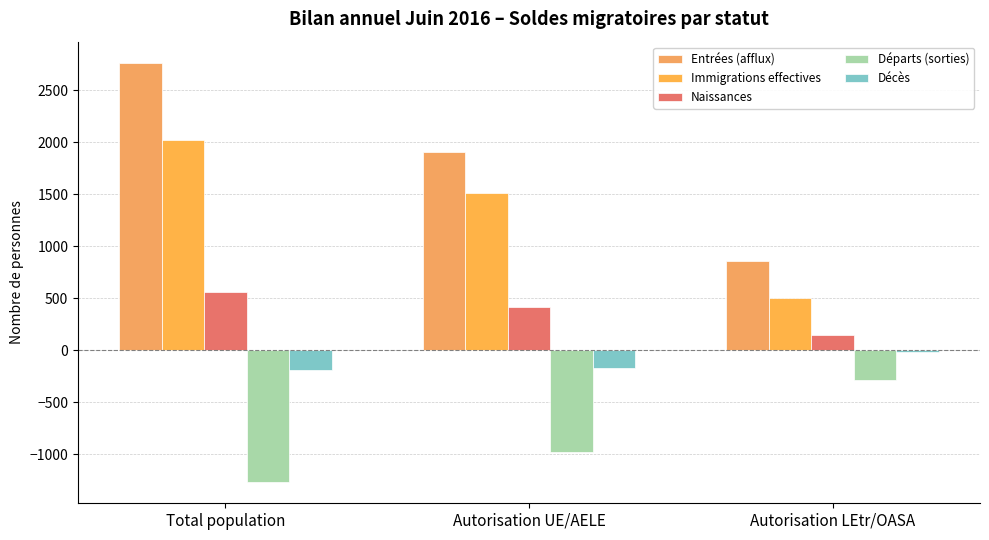

What is the maximum value shown in the chart?

2768